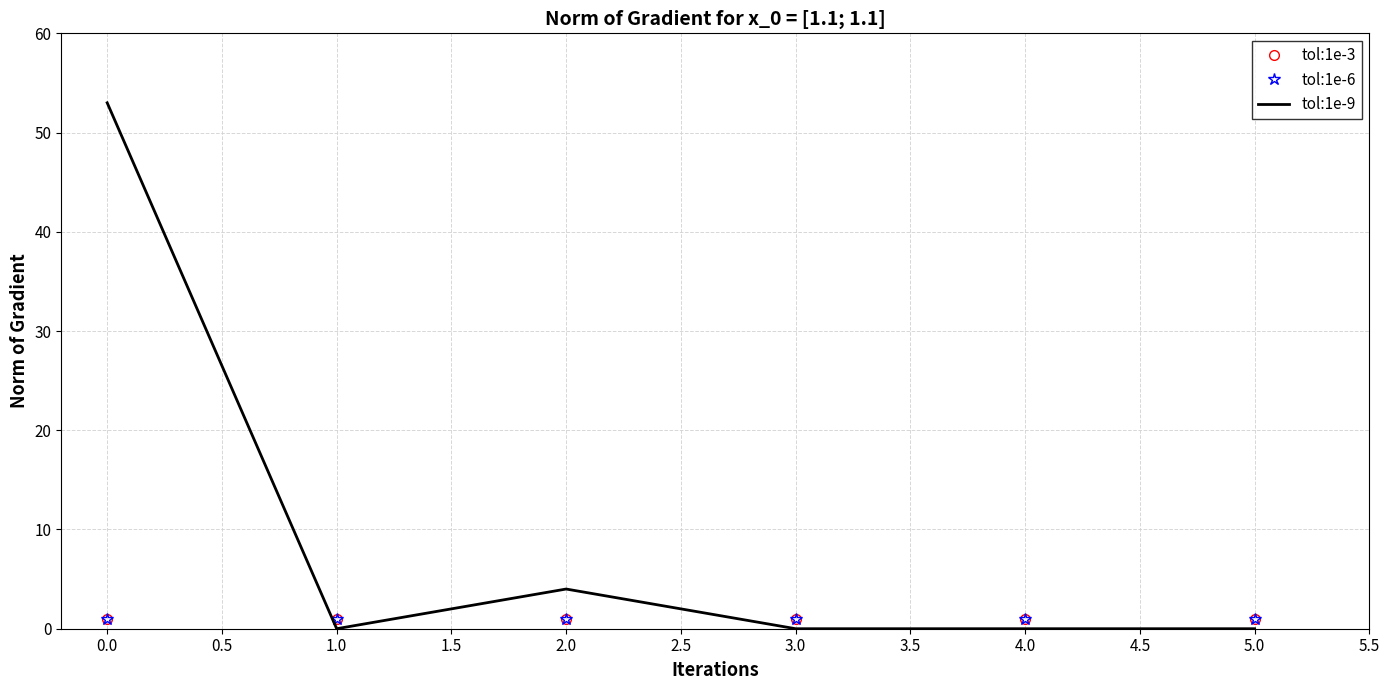

What are all the series names shown in the legend?

tol:1e-3, tol:1e-6, tol:1e-9